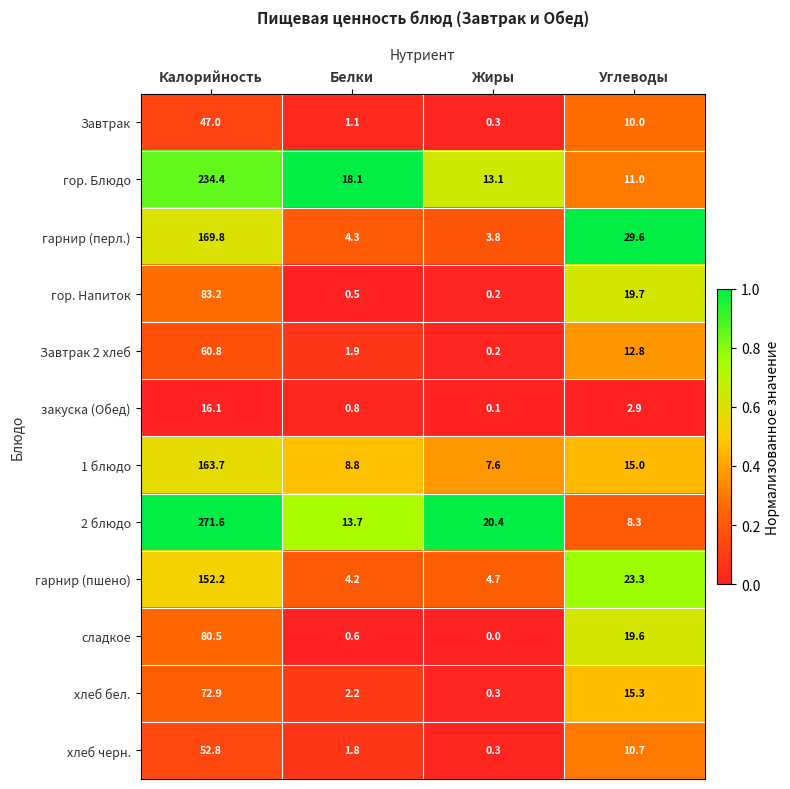

Rank the series by their maximum value, from lowest to highest.

закуска (Обед), Завтрак, хлеб черн., Завтрак 2 хлеб, хлеб бел., сладкое, гор. Напиток, гарнир (пшено), 1 блюдо, гарнир (перл.), гор. Блюдо, 2 блюдо